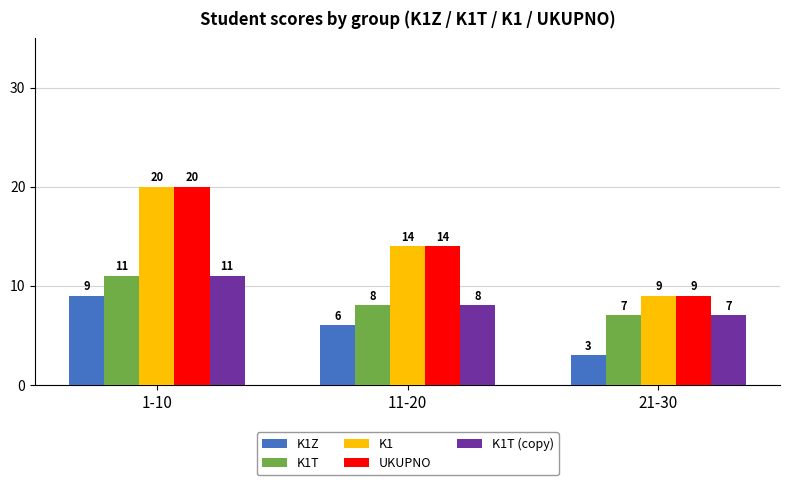

What is the value of the K1T (copy) bar at the 3rd from the left?

7